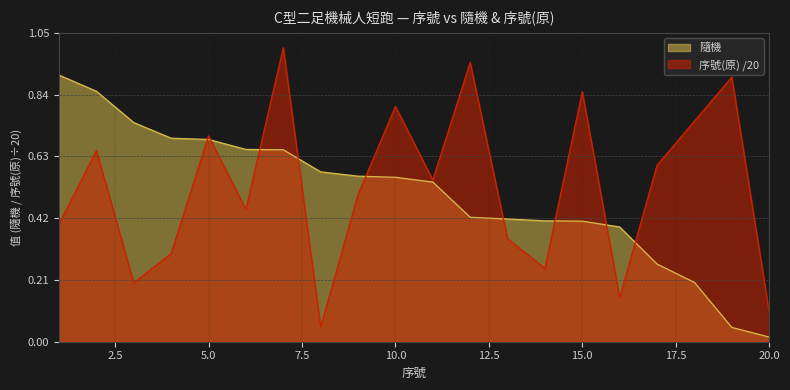

What is the sum of all 序號(原) values?

10.5